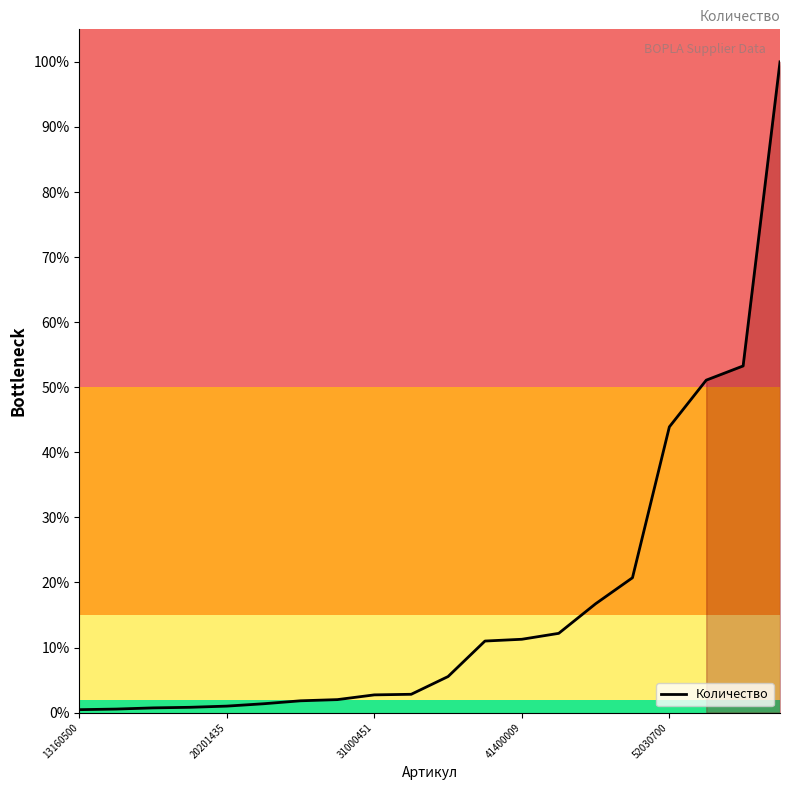

What is the difference between the maximum and minimum values?

99.5